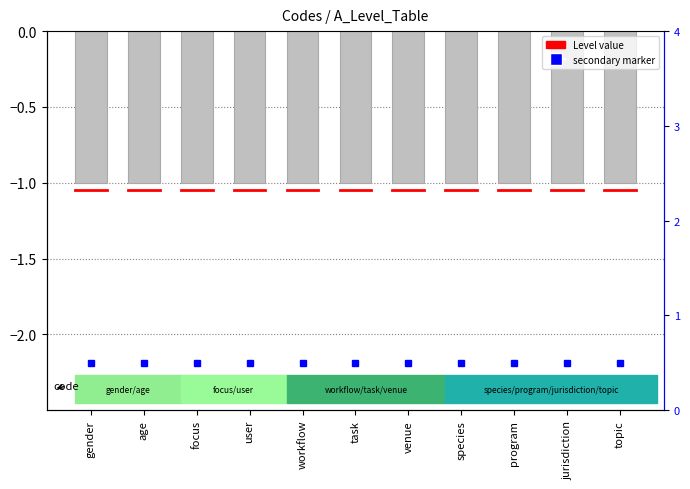

Where is secondary value nearest to the value 0?

gender